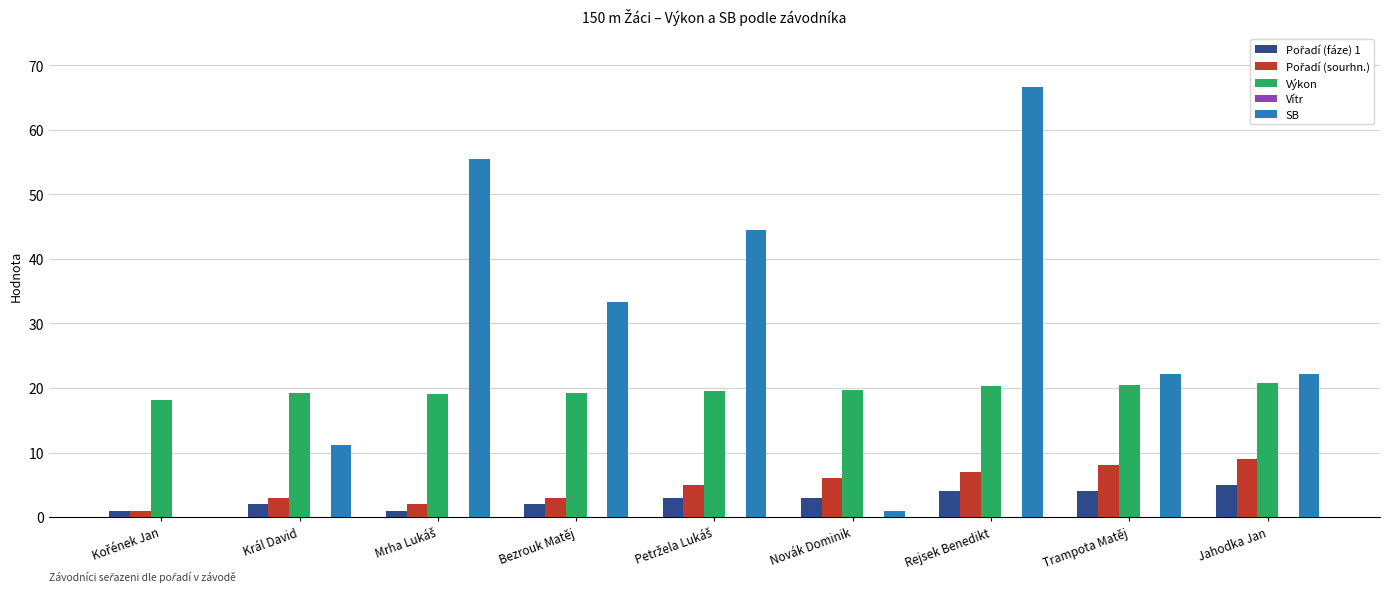

Which series has the largest range (max minus min)?

SB